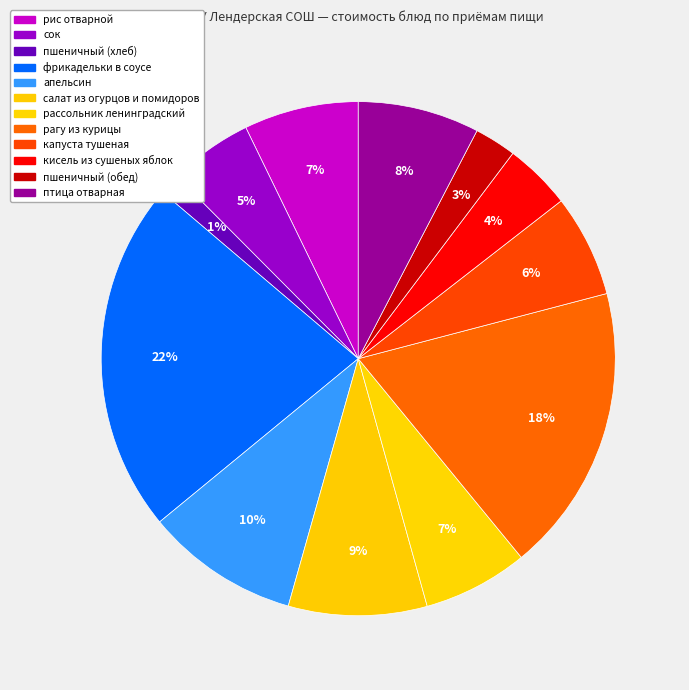

Count the number of slices in the pie.

12